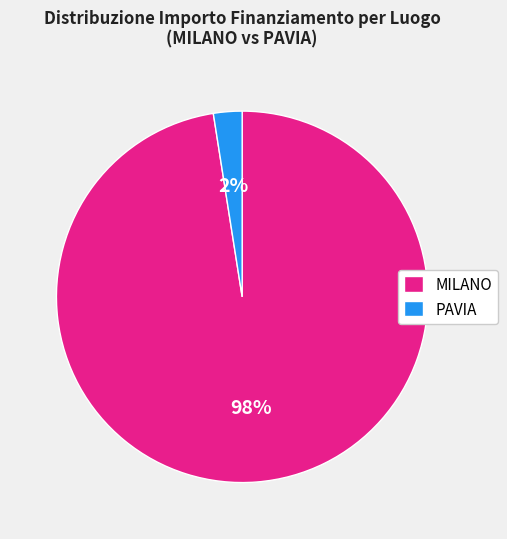

Between MILANO and PAVIA, which is larger?

MILANO